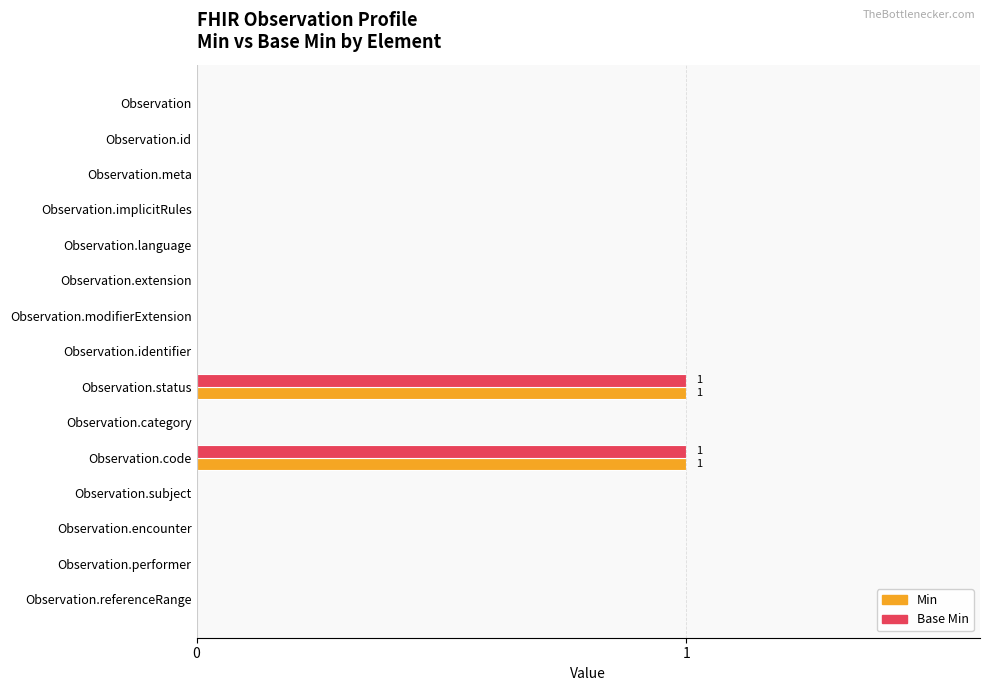

Is it true that Min equals 0 at Observation.status?

False